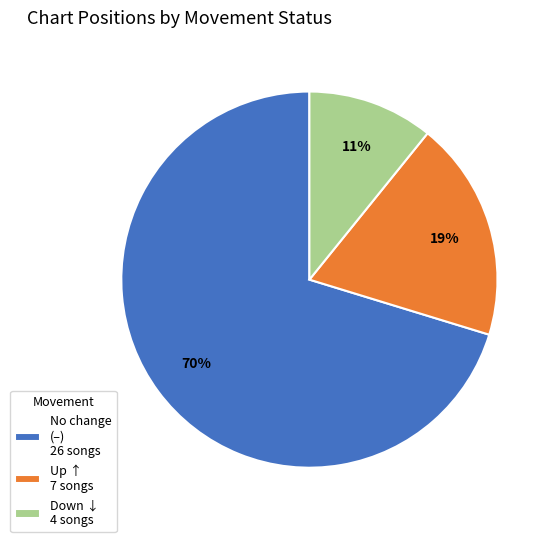

Combined, do Down ↓ 4 songs and Up ↑ 7 songs account for over 50%?

No